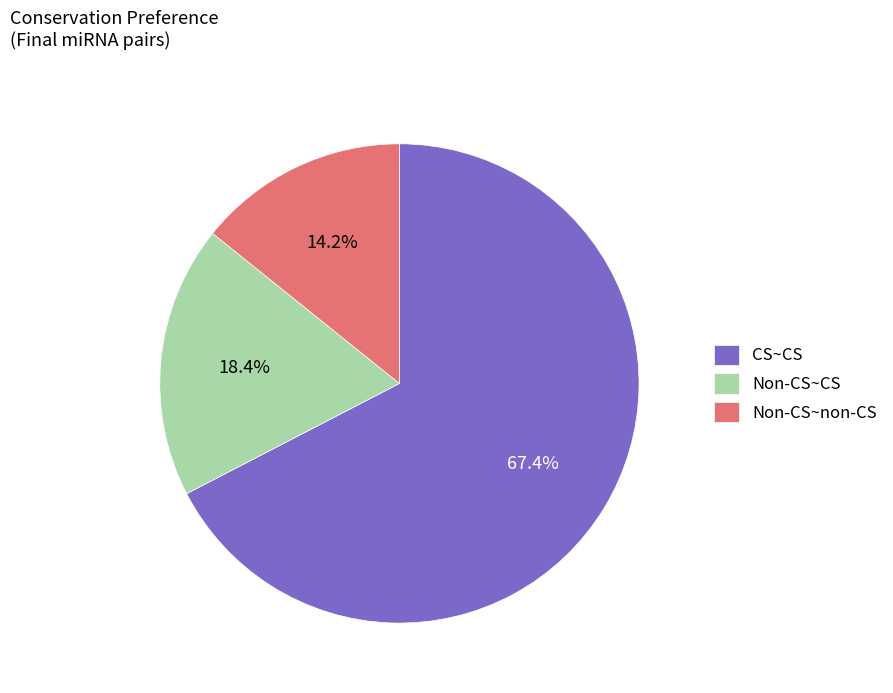

How many slices are in this pie chart?

3